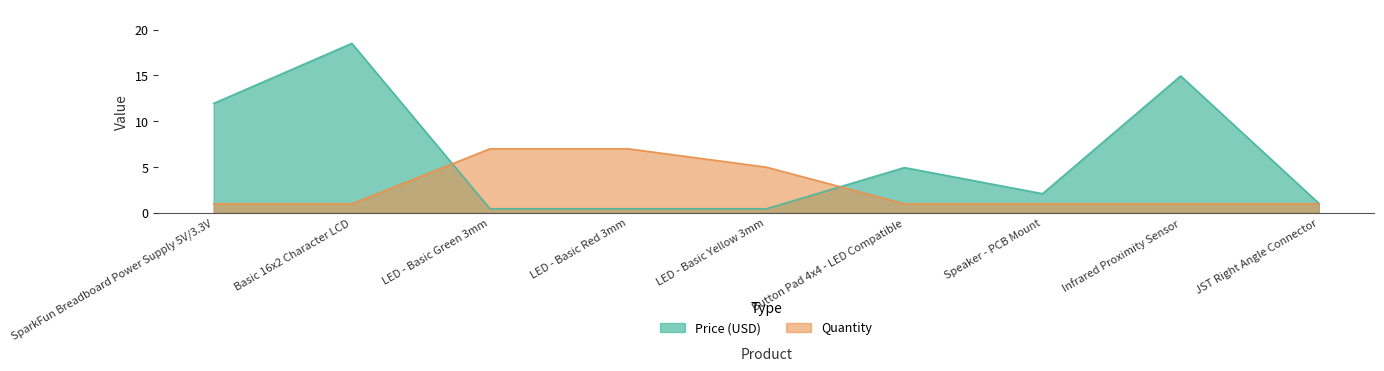

In Price (USD), how many points are lower than both neighbors (excluding endpoints)?

1